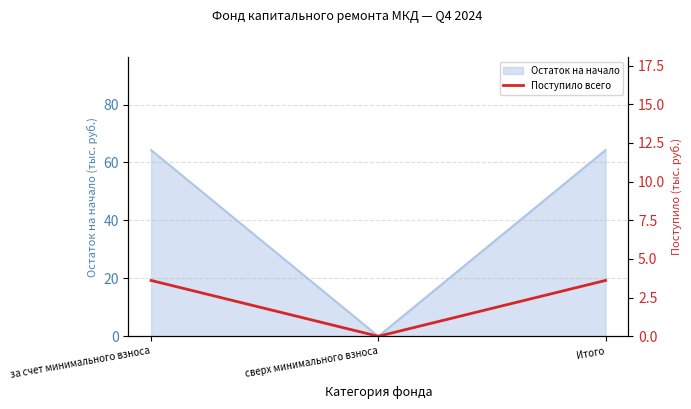

How many data points are less than 3?

1